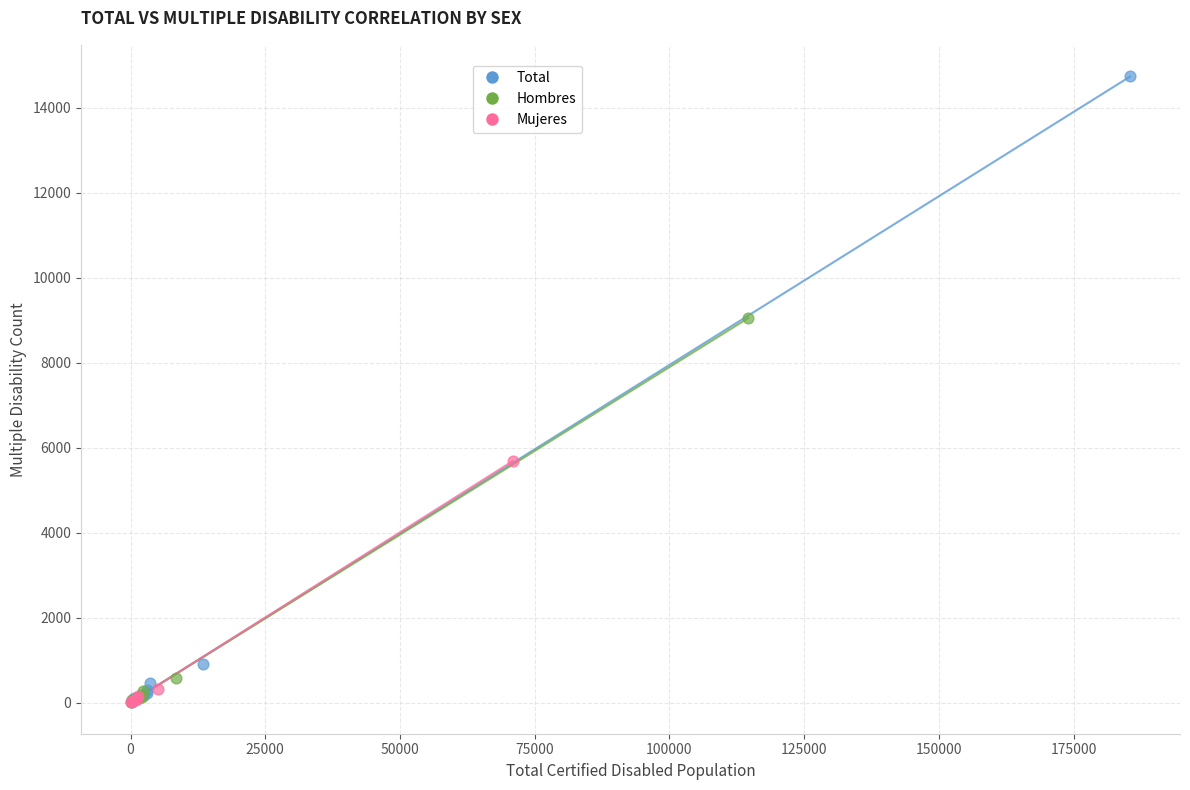

Which series has the widest spread of Y values?

Total